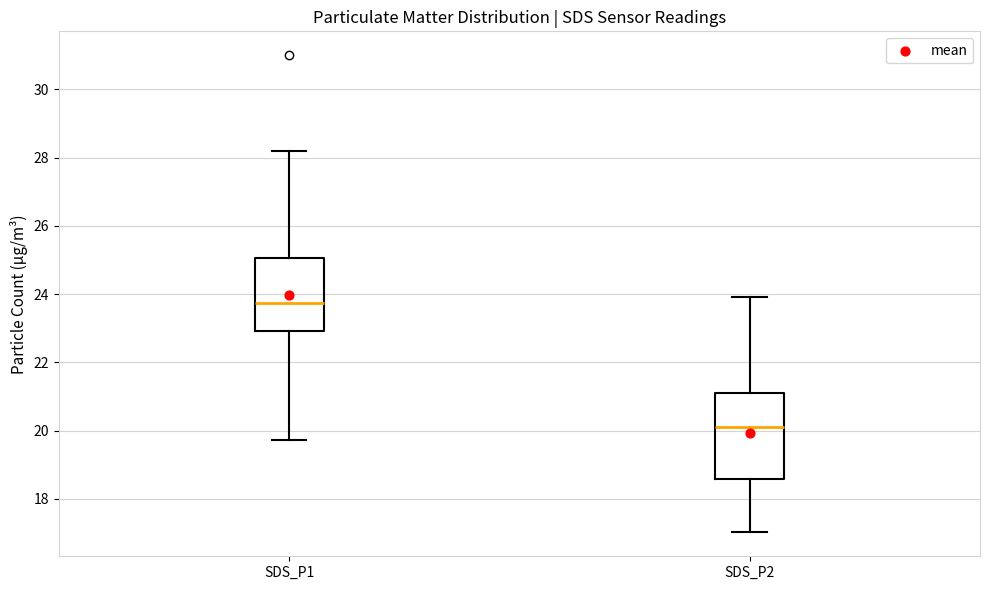

Which box has the lowest median line?

SDS_P2